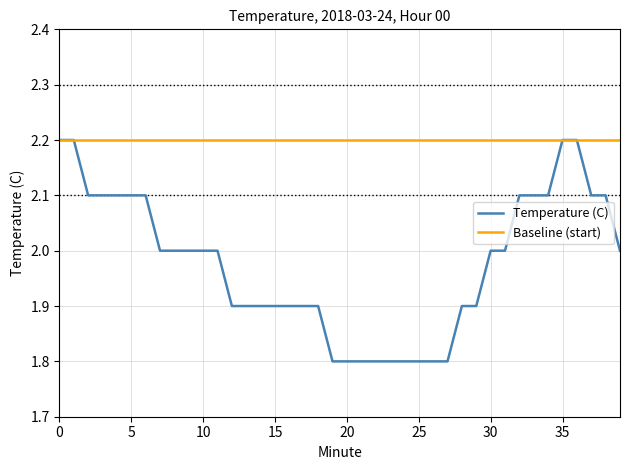

Rank the series by their average value, from highest to lowest.

Baseline (start), Temperature (C)